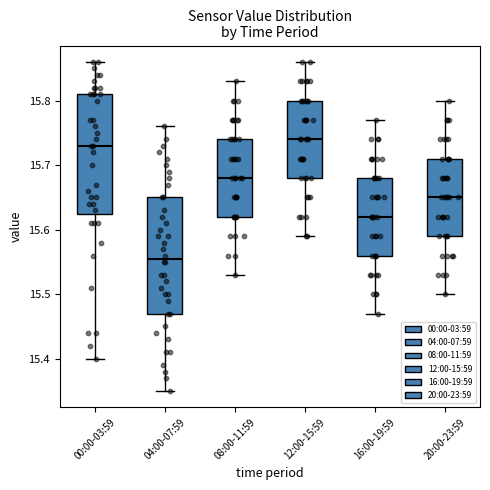

Reading left to right, read every box against the y-axis: the position of its median line, the range the box covers, and the ends of its whiskers. The values are not printed on the chart, so give them approximately, as read against the axis.

00:00-03:59: median 15.73, box 15.63 to 15.81, whiskers 15.40 to 15.86
04:00-07:59: median 15.56, box 15.47 to 15.65, whiskers 15.35 to 15.76
08:00-11:59: median 15.68, box 15.62 to 15.74, whiskers 15.53 to 15.83
12:00-15:59: median 15.74, box 15.68 to 15.80, whiskers 15.59 to 15.86
16:00-19:59: median 15.62, box 15.56 to 15.68, whiskers 15.47 to 15.77
20:00-23:59: median 15.65, box 15.59 to 15.71, whiskers 15.50 to 15.80